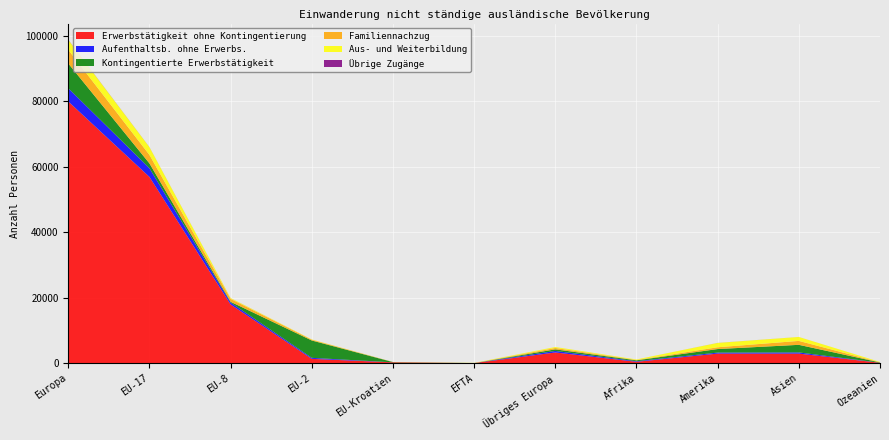

Reading left to right, extract all data points from this chart.

Erwerbstätigkeit ohne Kontingentierung: Europa=79883	EU-17=56861	EU-8=17958	EU-2=1370	EU-Kroatien=306	EFTA=68	Übriges Europa=3320	Afrika=478	Amerika=2973	Asien=2970	Ozeanien=169
Aufenthaltsb. ohne Erwerbs.: Europa=4041	EU-17=2658	EU-8=596	EU-2=310	EU-Kroatien=8	EFTA=8	Übriges Europa=461	Afrika=170	Amerika=308	Asien=367	Ozeanien=18
Kontingentierte Erwerbstätigkeit: Europa=7543	EU-17=1469	EU-8=224	EU-2=5294	EU-Kroatien=67	EFTA=2	Übriges Europa=487	Afrika=271	Amerika=1077	Asien=2313	Ozeanien=85
Familiennachzug: Europa=4170	EU-17=2590	EU-8=904	EU-2=230	EU-Kroatien=22	EFTA=6	Übriges Europa=418	Afrika=104	Amerika=546	Asien=1198	Ozeanien=45
Aus- und Weiterbildung: Europa=3019	EU-17=2364	EU-8=218	EU-2=81	EU-Kroatien=11	EFTA=56	Übriges Europa=289	Afrika=160	Amerika=1325	Asien=1199	Ozeanien=106
Übrige Zugänge: Europa=52	EU-17=25	EU-8=16	EU-2=1	EU-Kroatien=3	EFTA=1	Übriges Europa=6	Afrika=0	Amerika=13	Asien=6	Ozeanien=0